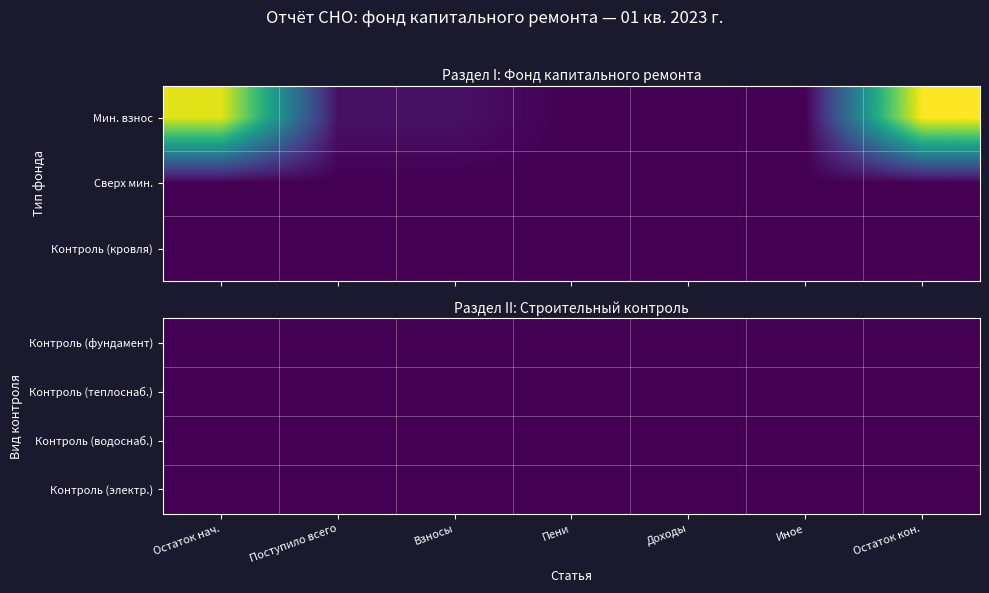

What is the total value across all series at 6?

572.0